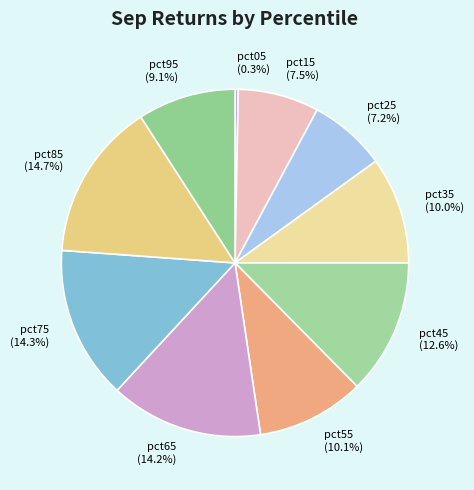

Is it true that pct05 is 0% of the pie?

True